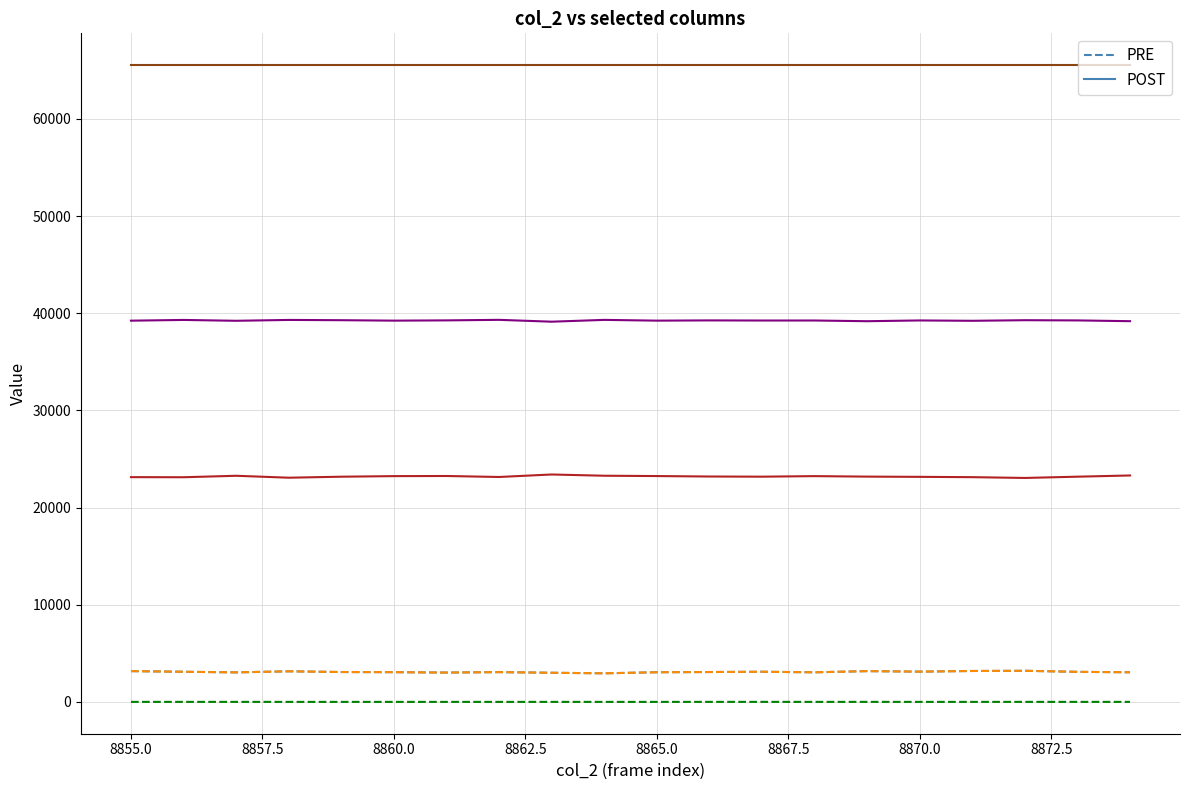

What is the greatest value displayed?

65535